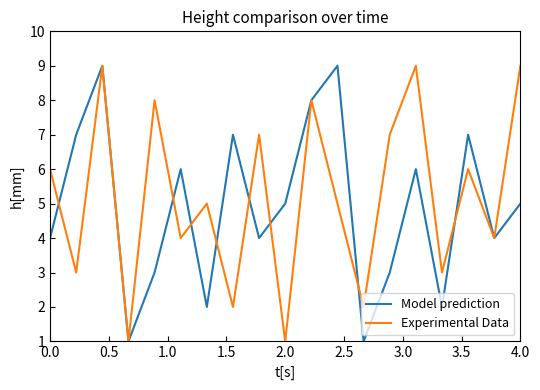

What is the maximum value shown in the chart?

9